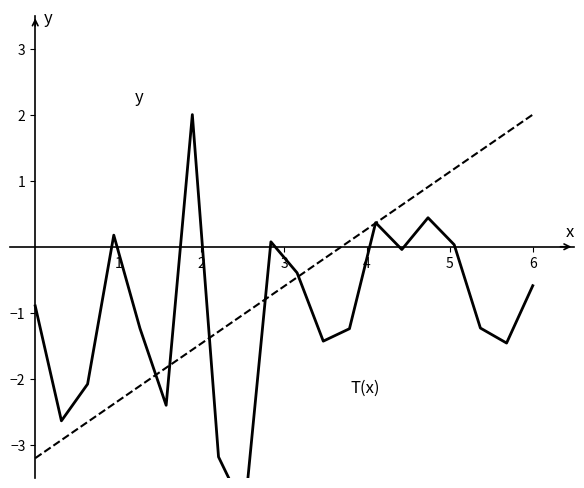

True or false: y has a value of 0.0 at 9.

False